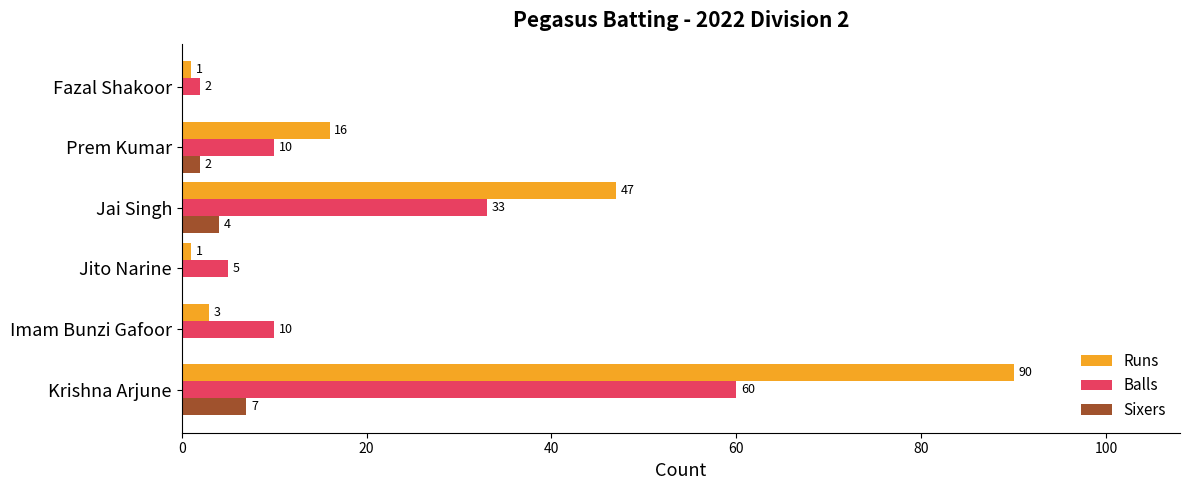

What are all the series names shown in the legend?

Runs, Balls, Sixers